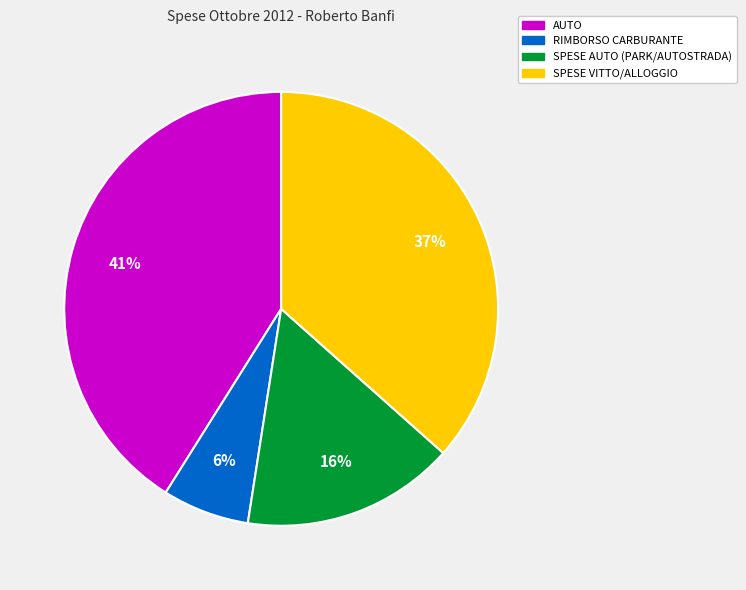

To the nearest percent, what is the average slice percentage?

25%